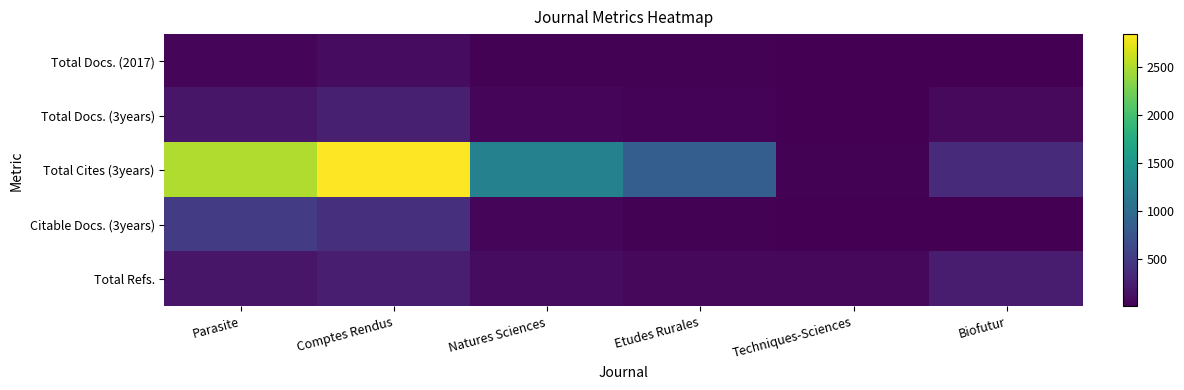

Which category has the lowest value across all series?

Techniques-Sciences